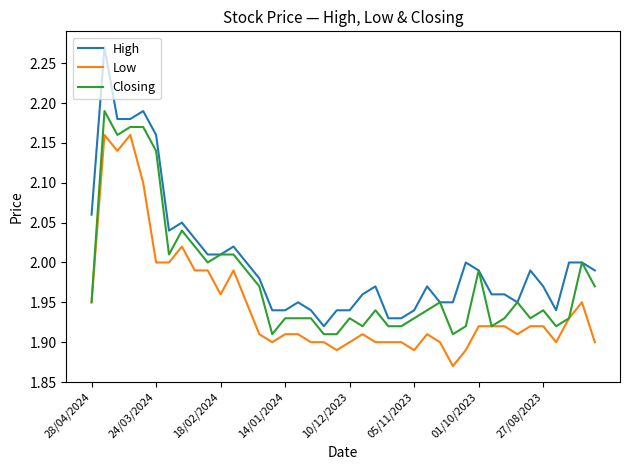

Which series has the widest spread of values?

High